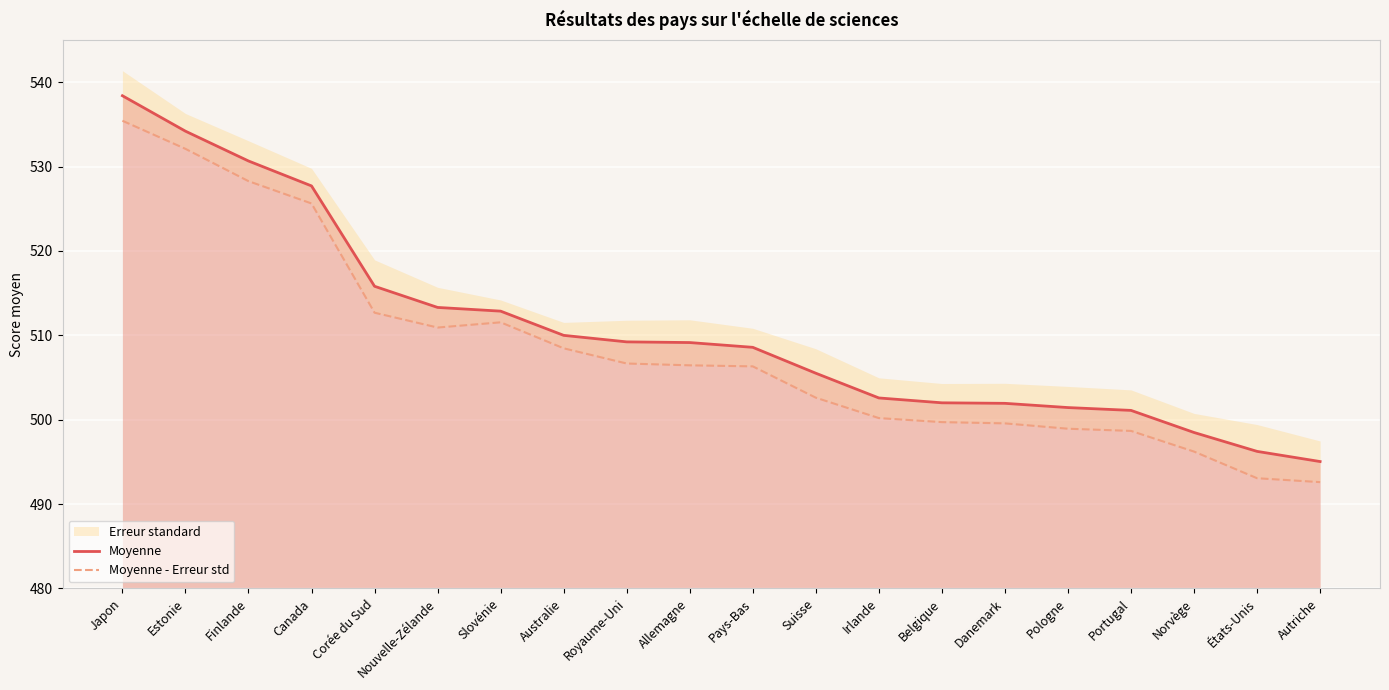

List the labels in order of Moyenne - Erreur std value, smallest first.

Autriche, États-Unis, Norvège, Portugal, Pologne, Danemark, Belgique, Irlande, Suisse, Pays-Bas, Allemagne, Royaume-Uni, Australie, Nouvelle-Zélande, Slovénie, Corée du Sud, Canada, Finlande, Estonie, Japon